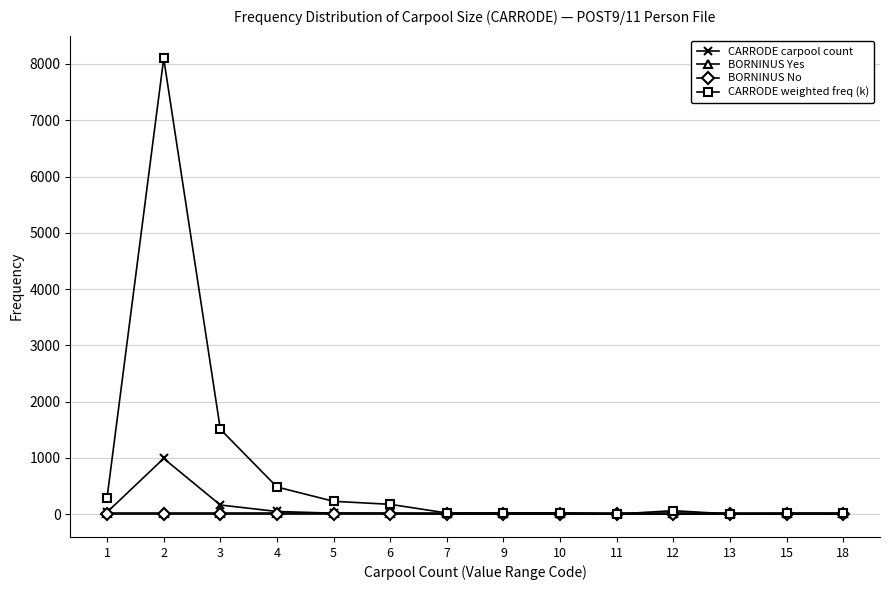

What is the greatest value displayed?

8098